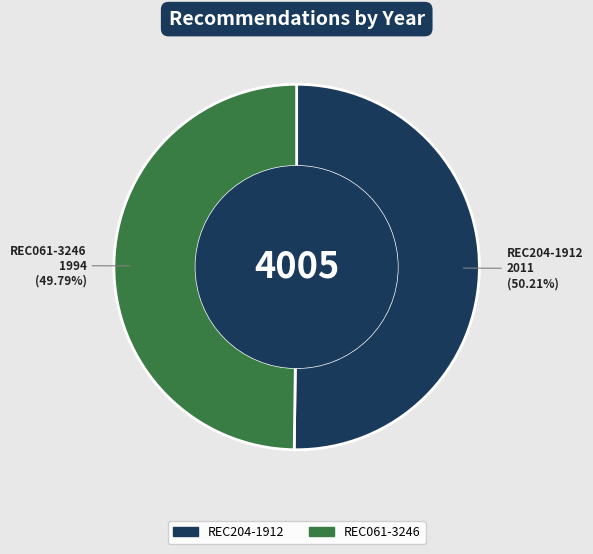

What is the ratio of the value at REC204-1912 to the value at REC061-3246?

1.0